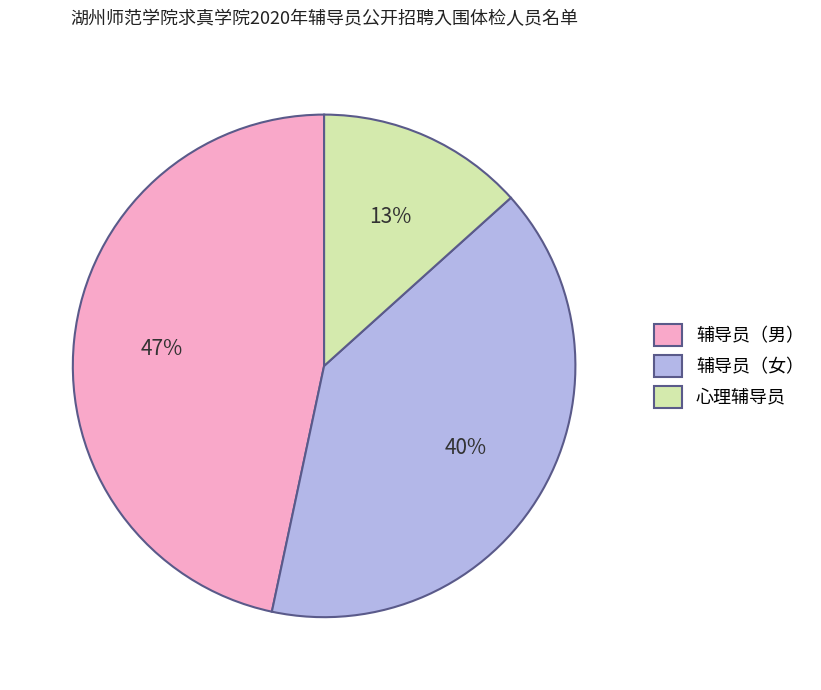

To the nearest percent, what is the combined percentage of 辅导员（男） and 辅导员（女）?

87%